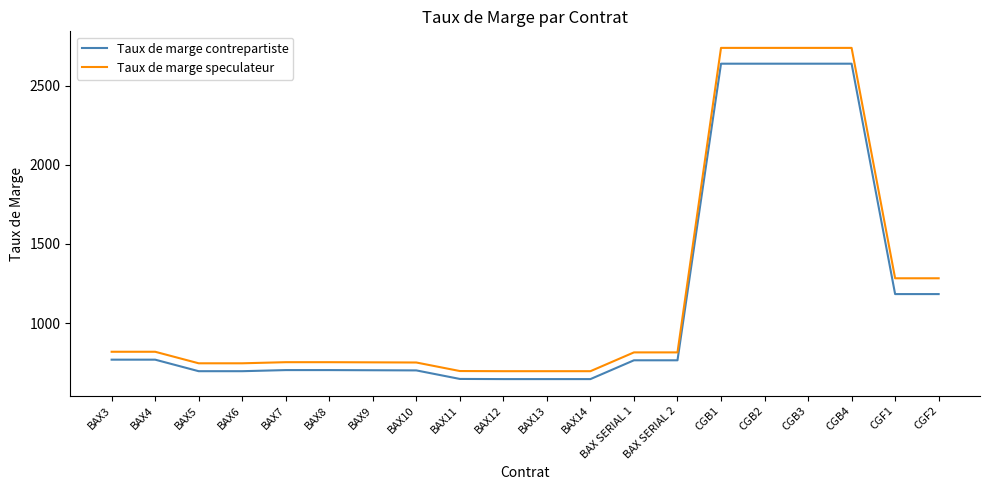

The value of Taux de marge speculateur at CGF2 is 1945. True or false?

False